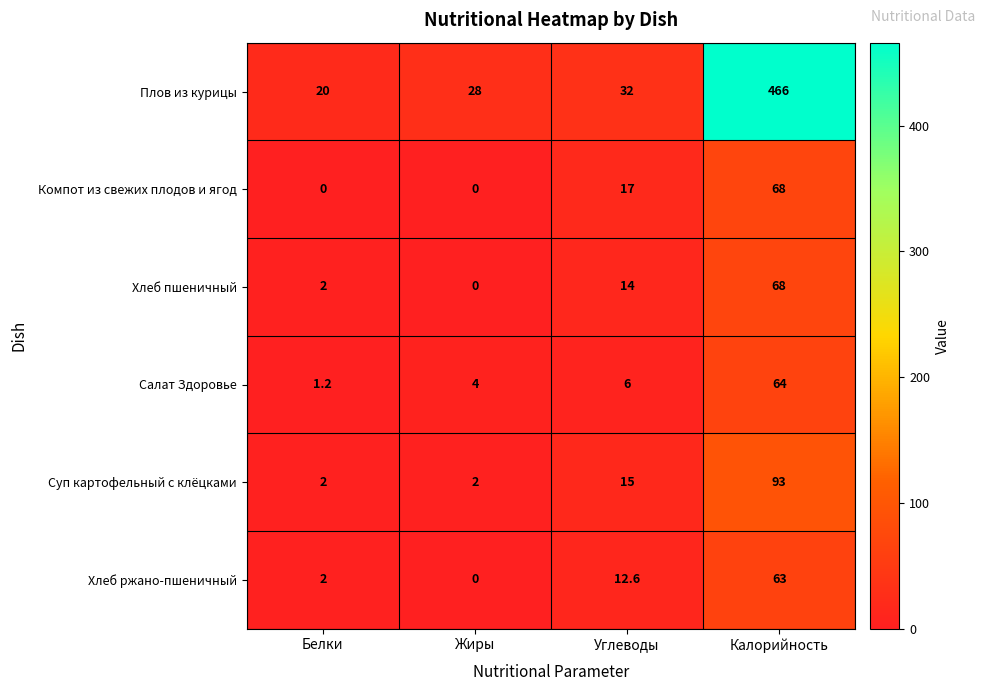

Reading right to left, transcribe all the data shown in this chart.

Плов из курицы: 466.0	32.0	28.0	20.0
Компот из свежих плодов и ягод: 68.0	17.0	0.0	0.0
Хлеб пшеничный: 68.0	14.0	0.0	2.0
Салат Здоровье: 64.0	6.0	4.0	1.2
Суп картофельный с клёцками: 93.0	15.0	2.0	2.0
Хлеб ржано-пшеничный: 63.0	12.6	0.0	2.0